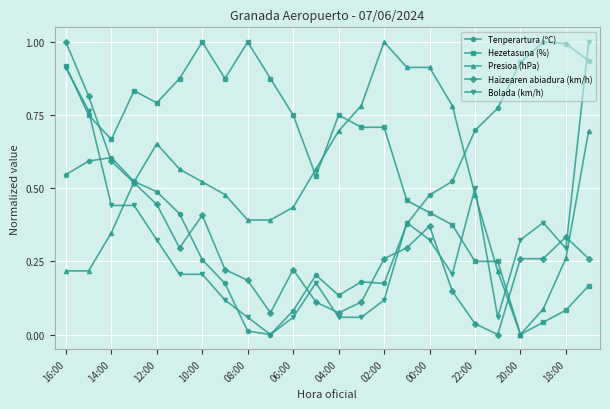

True or false: Haizearen abiadura (km/h) has more than 2 interior local peaks.

True